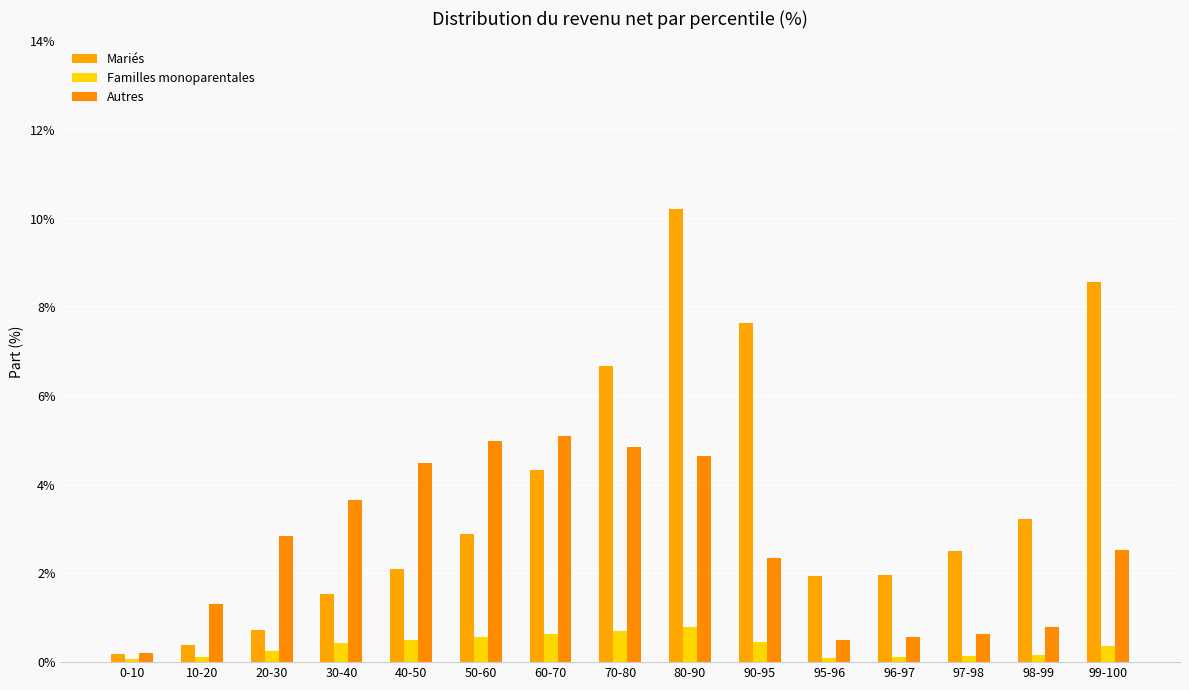

Which label corresponds to the largest value in the chart?

80-90